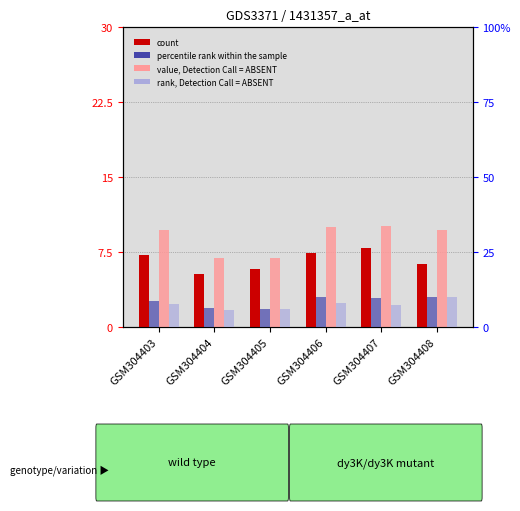

What is the difference between the second highest and second lowest values in the count series?

1.6